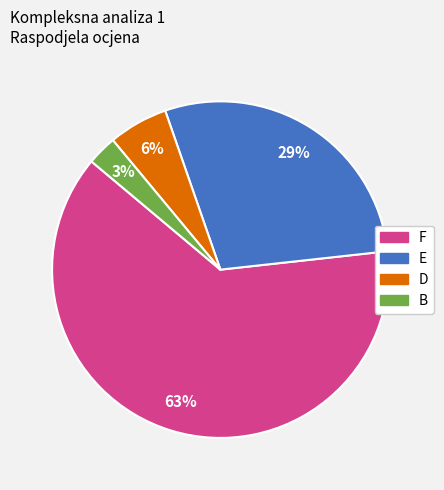

Is there a majority slice in this chart?

Yes